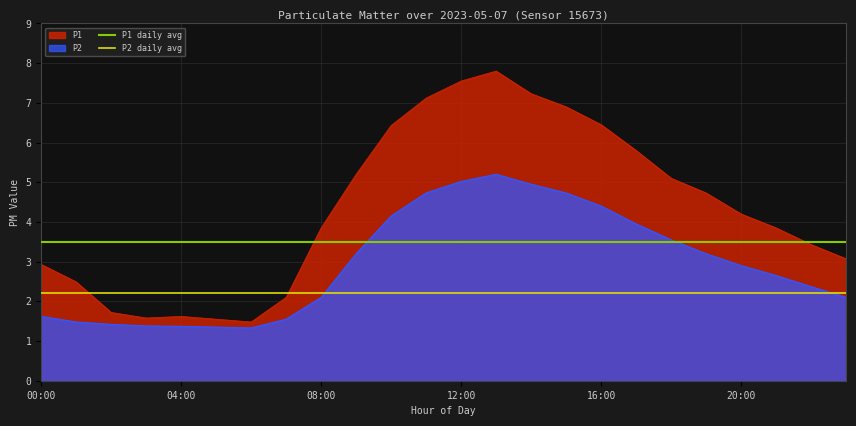

True or false: P2 daily avg and P1 daily avg intersect in this chart.

False